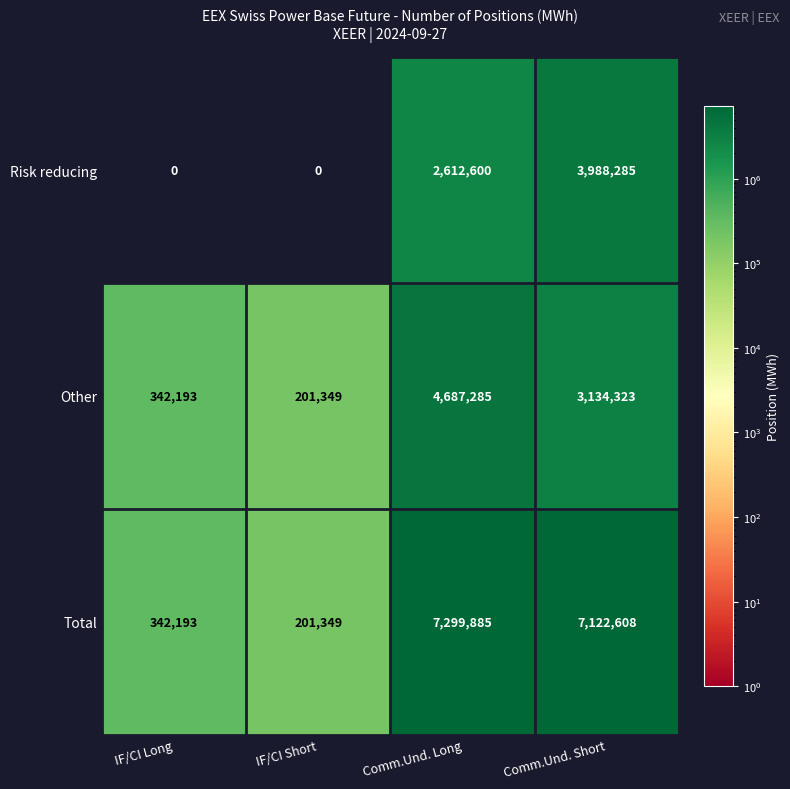

What is the average value of the Total series?

3741509